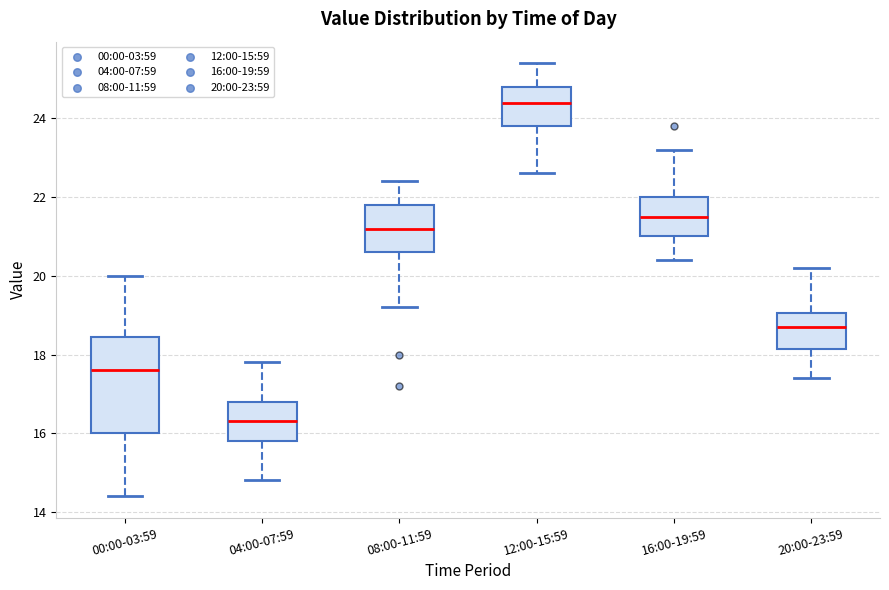

Which box's median line is the highest?

12:00-15:59